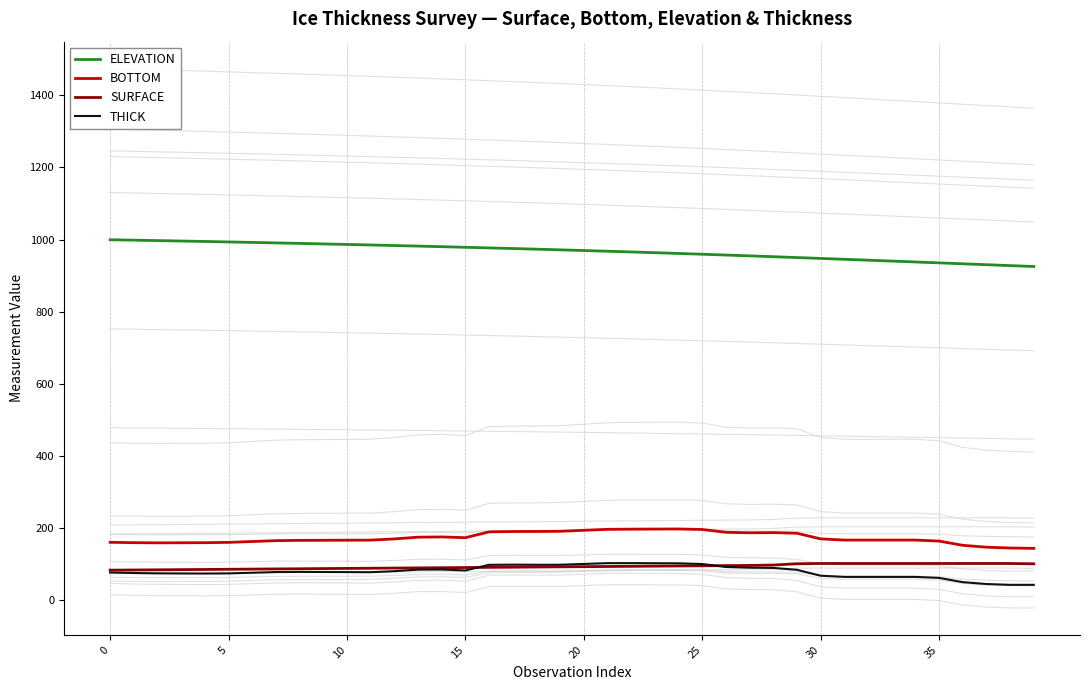

How many data points in BOTTOM are less than 166?

13